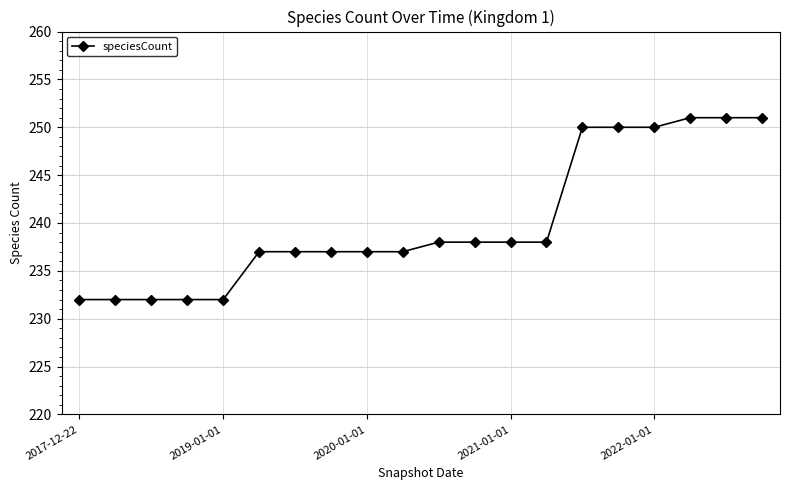

What is the value of the 3rd point from the left?

232